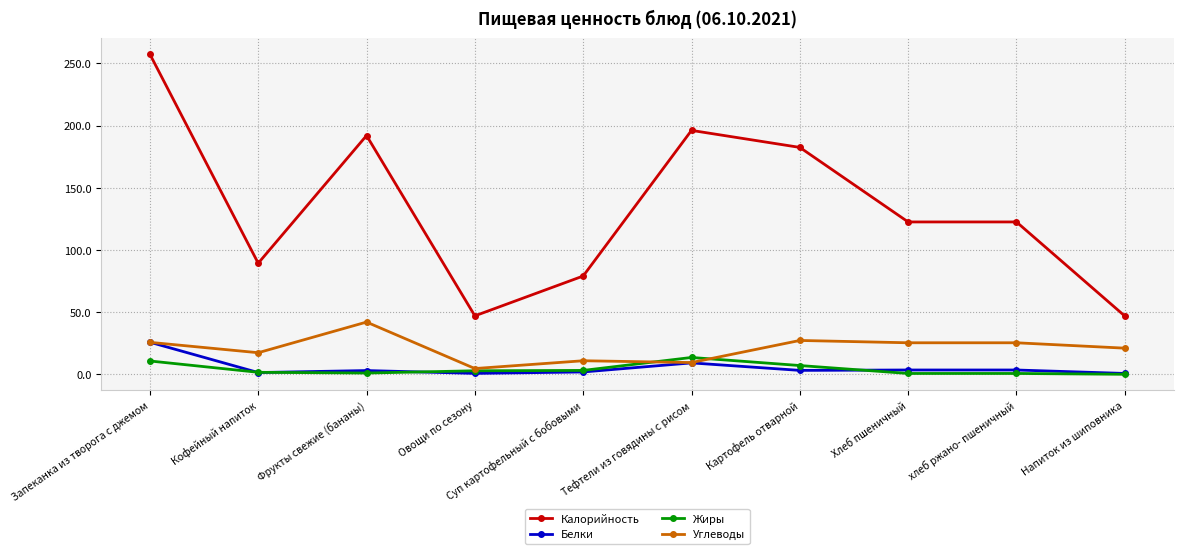

Which category has the lowest value in the Углеводы series?

Овощи по сезону